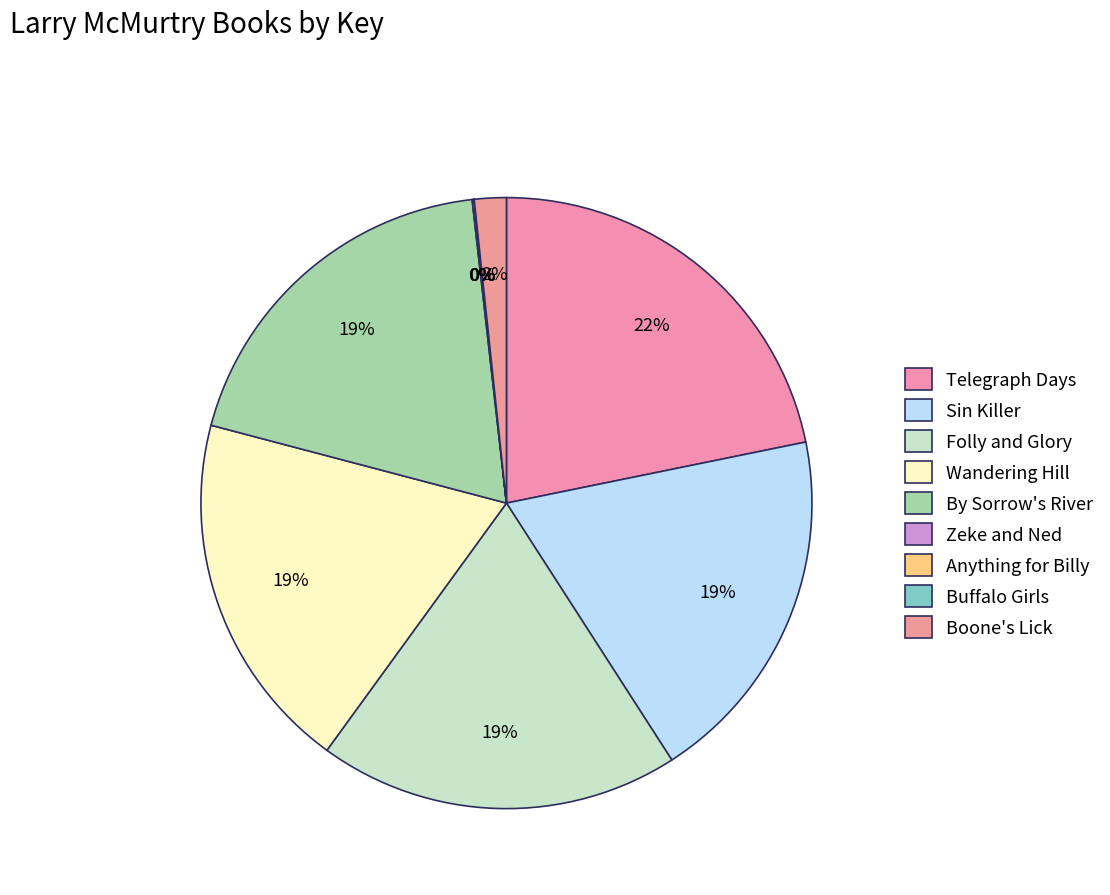

Is it true that Folly and Glory is 19% of the pie?

True